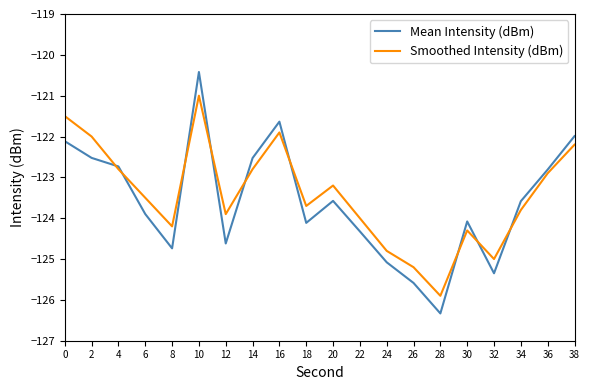

At 10, list the series in order from smallest to largest.

Smoothed Intensity (dBm), Mean Intensity (dBm)